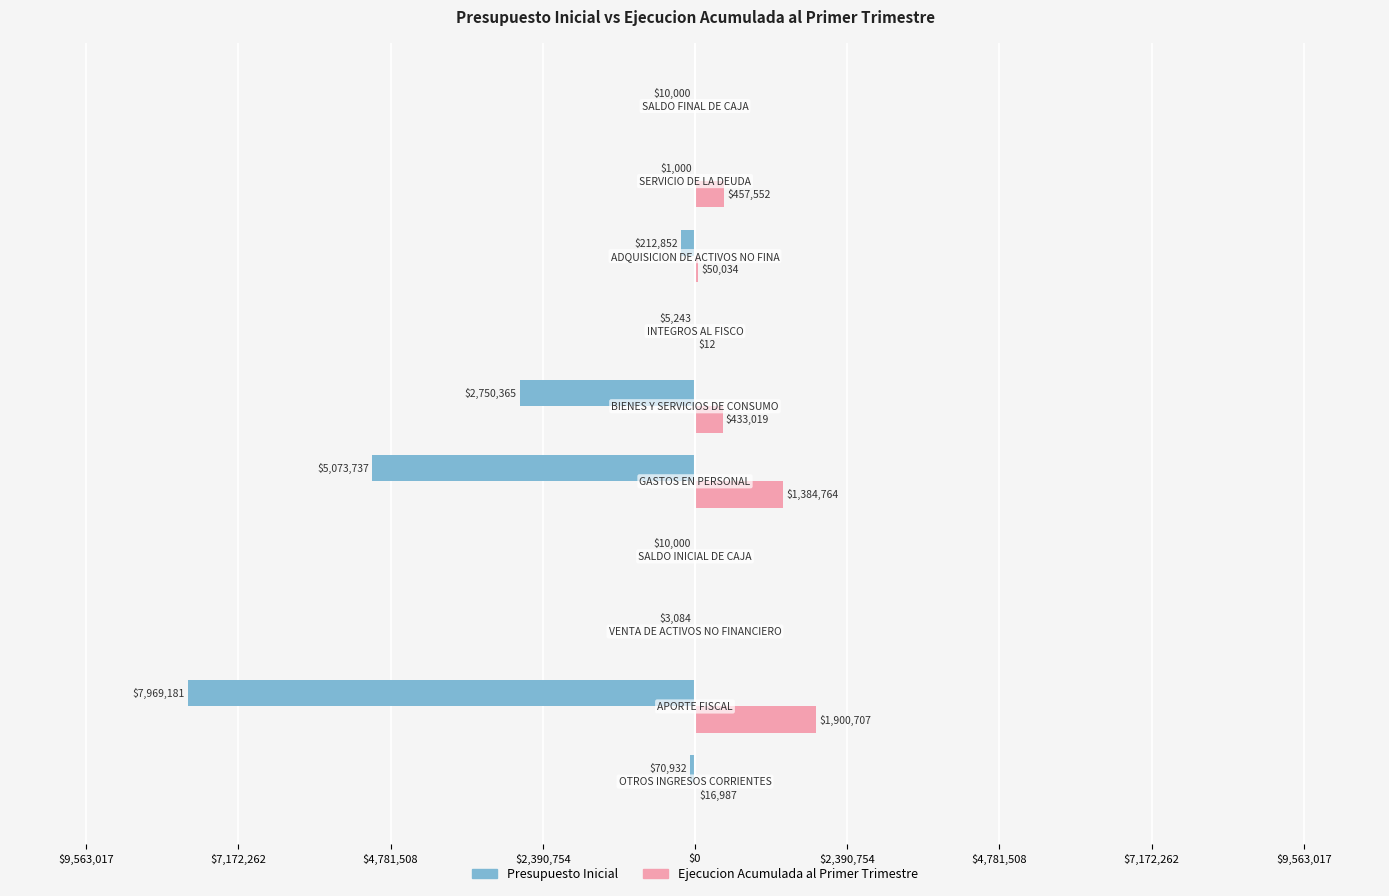

Rank the series by their maximum value, from lowest to highest.

Presupuesto Inicial, Ejecucion Acumulada al Primer Trimestre